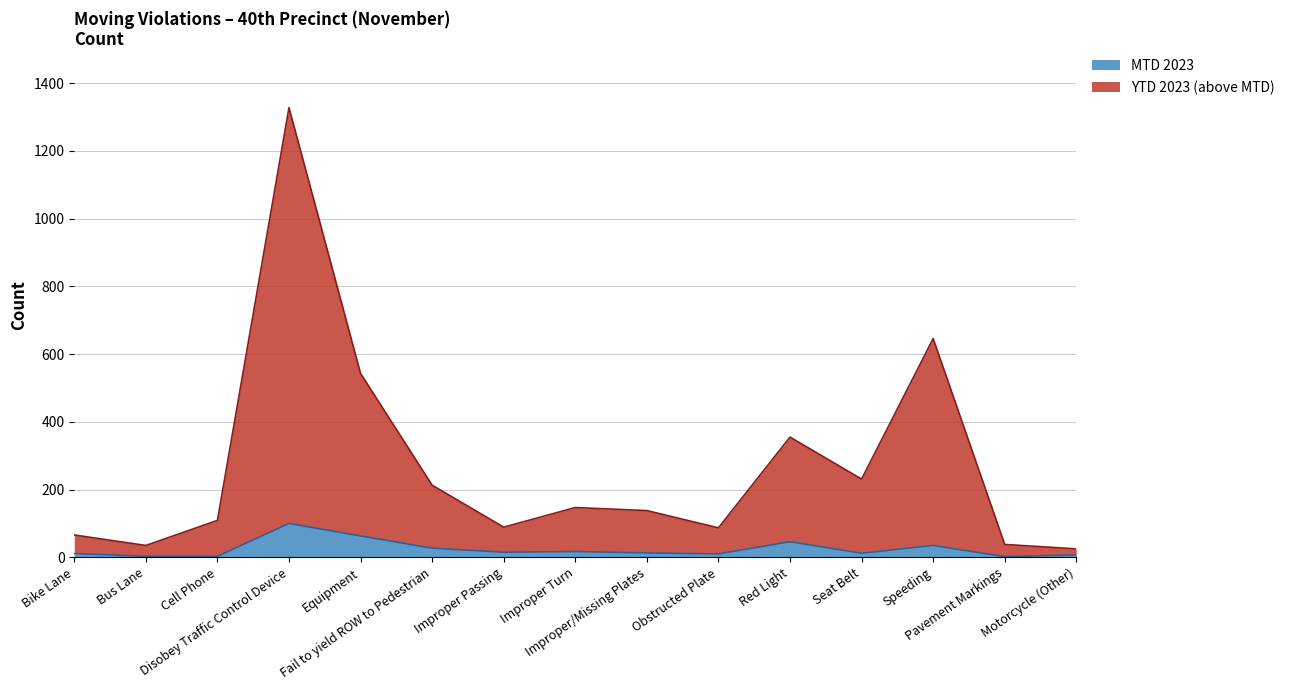

Rank the series by their maximum value, from highest to lowest.

YTD 2023, MTD 2023